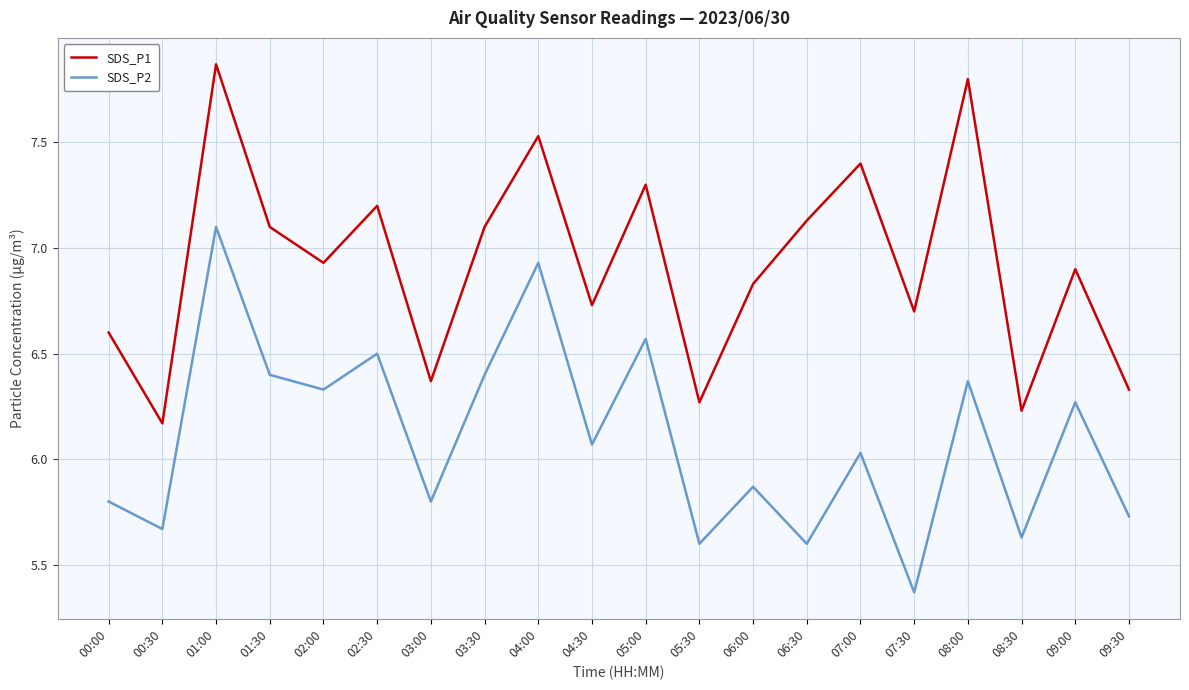

What value does the SDS_P1 series have at 08:00?

7.8